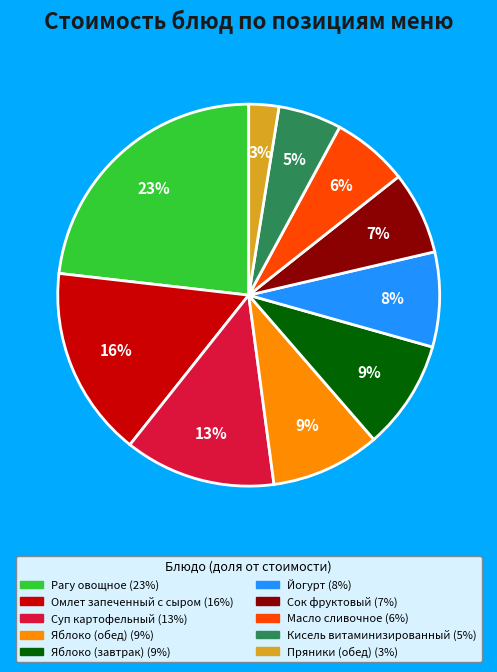

Is there any slice that represents more than half of the pie?

No